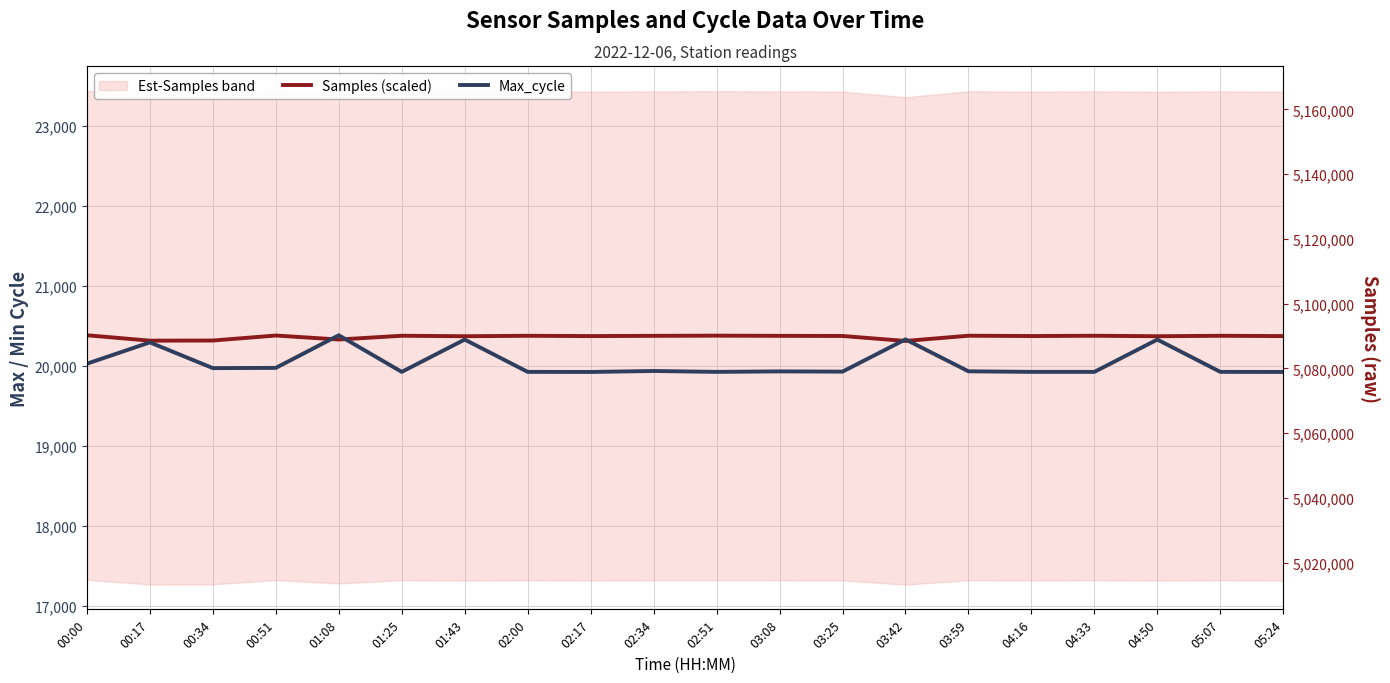

What is the difference between the Max_cycle values at 00:51 and 05:24?

51.0